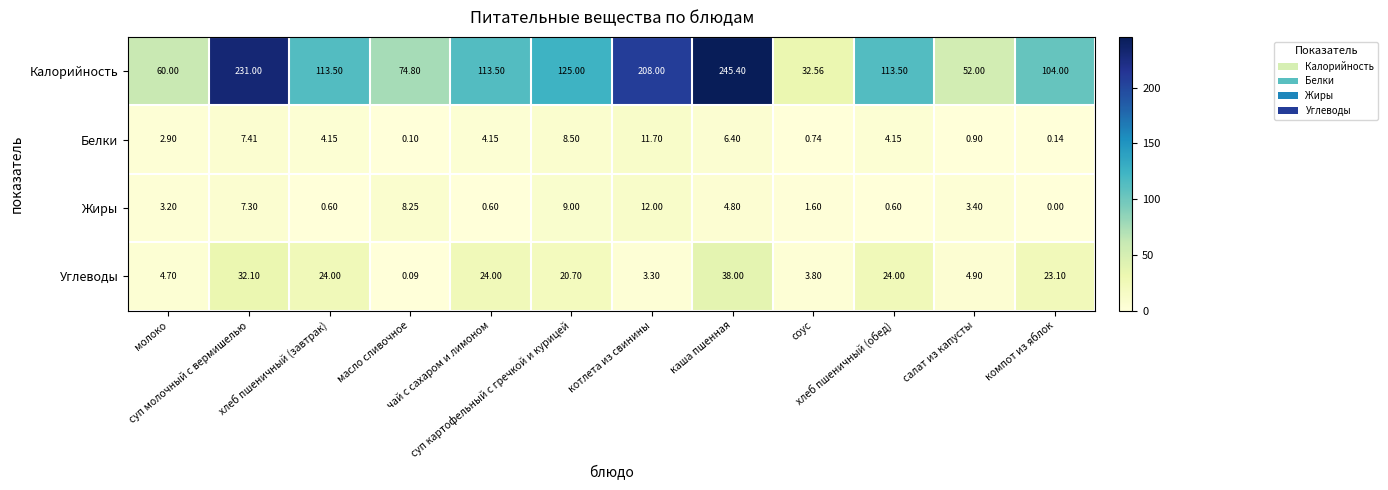

How many series are shown in this chart?

4